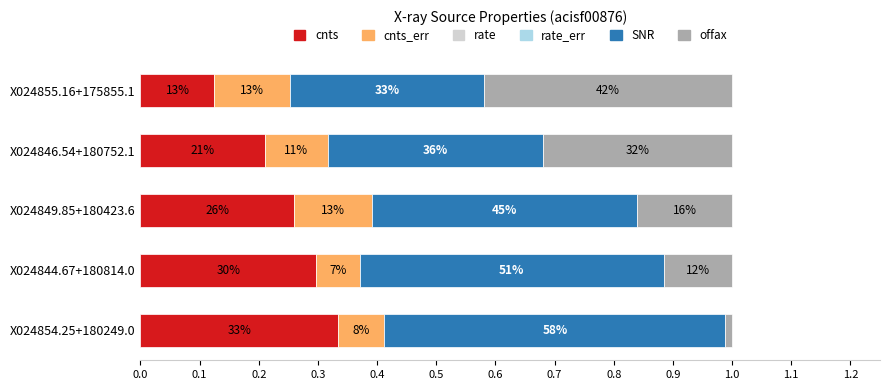

What is the difference between the maximum and minimum values in the offax series?

0.4